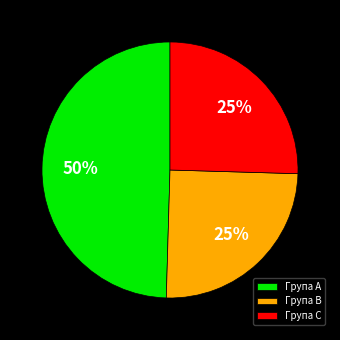

Which category has the biggest portion of the pie?

Група A